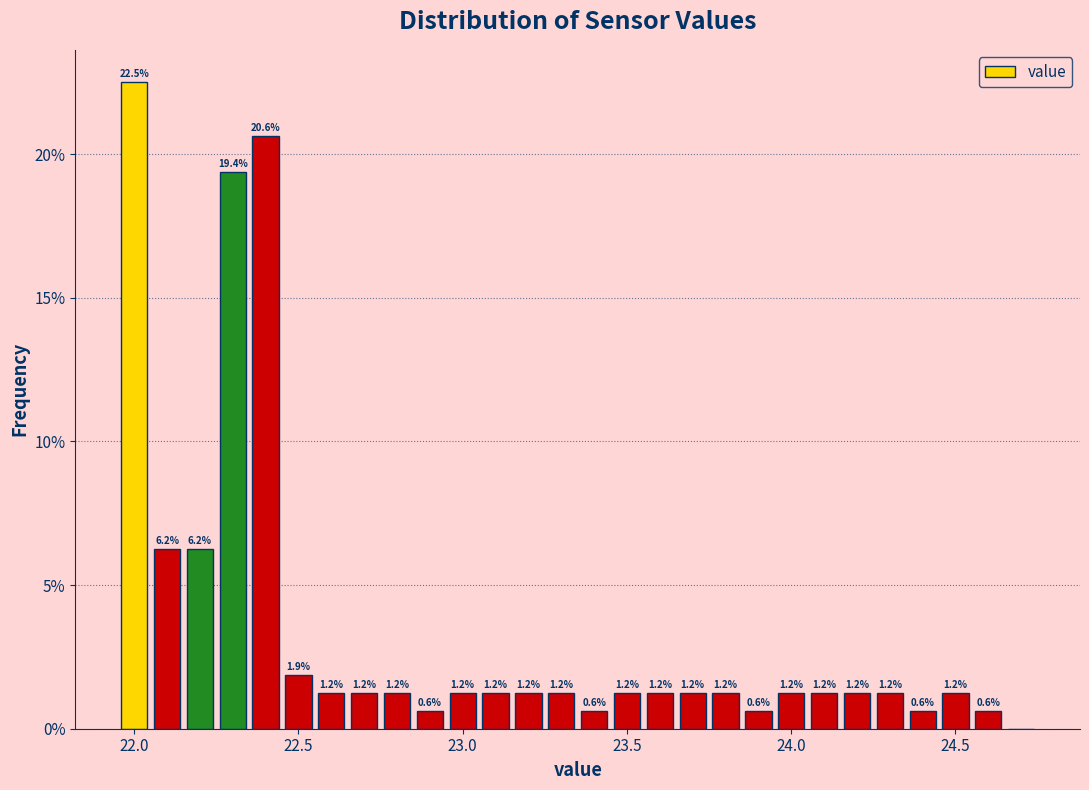

Read against the x-axis, roughly where is the centre of the tallest bar?

22.00